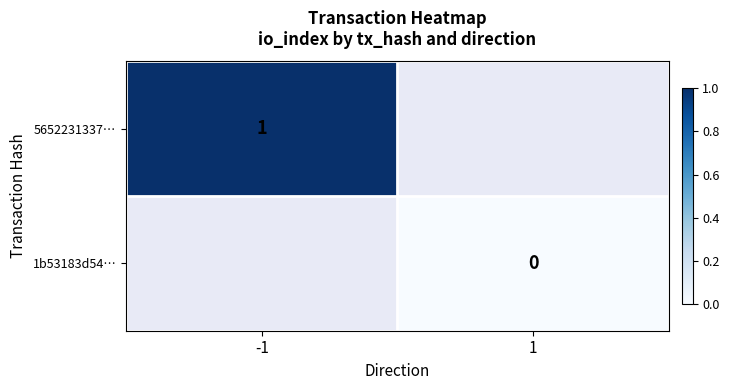

The 5652231337… series shows 1 at -1. True or false?

True